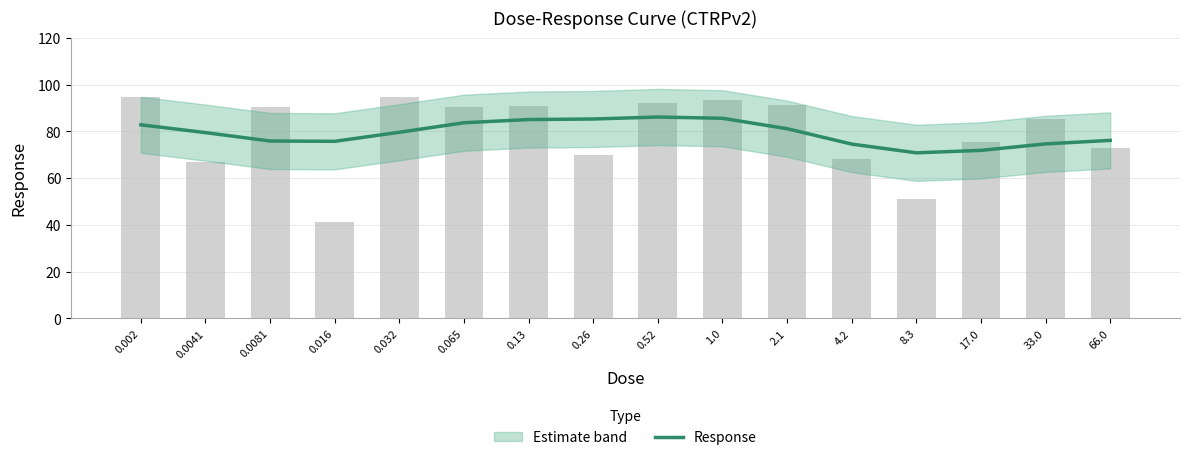

What is the maximum value shown in the chart?

86.1